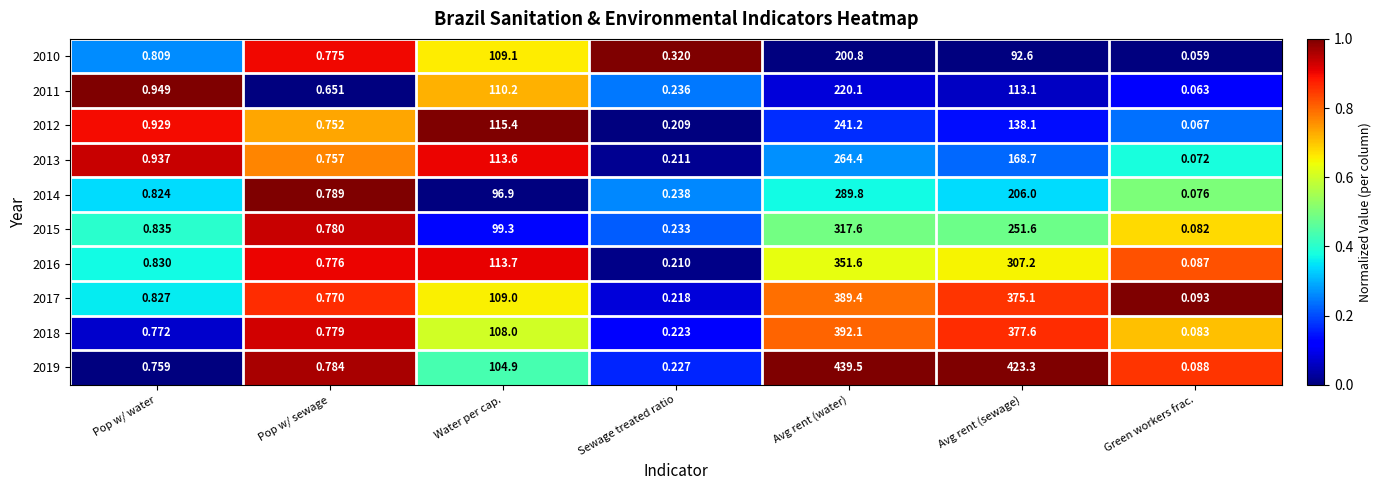

At which label is 2018 closest to 196?

Water per cap.